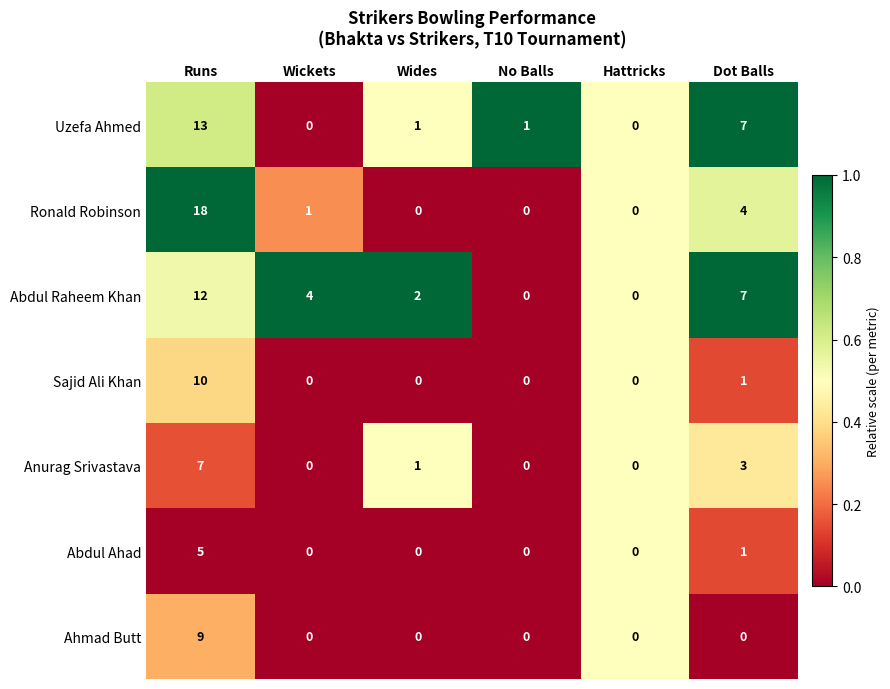

Between Runs and Wides, which series saw the biggest shift?

Ronald Robinson